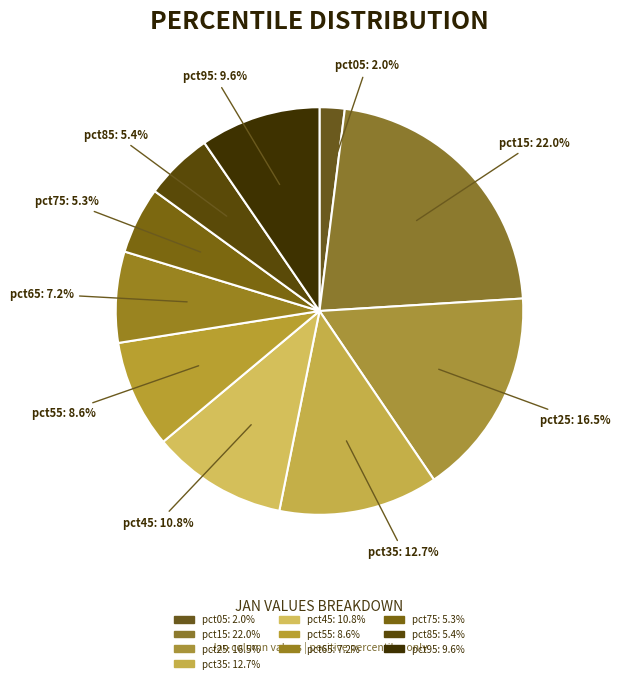

What is the smallest slice in the pie chart?

pct05